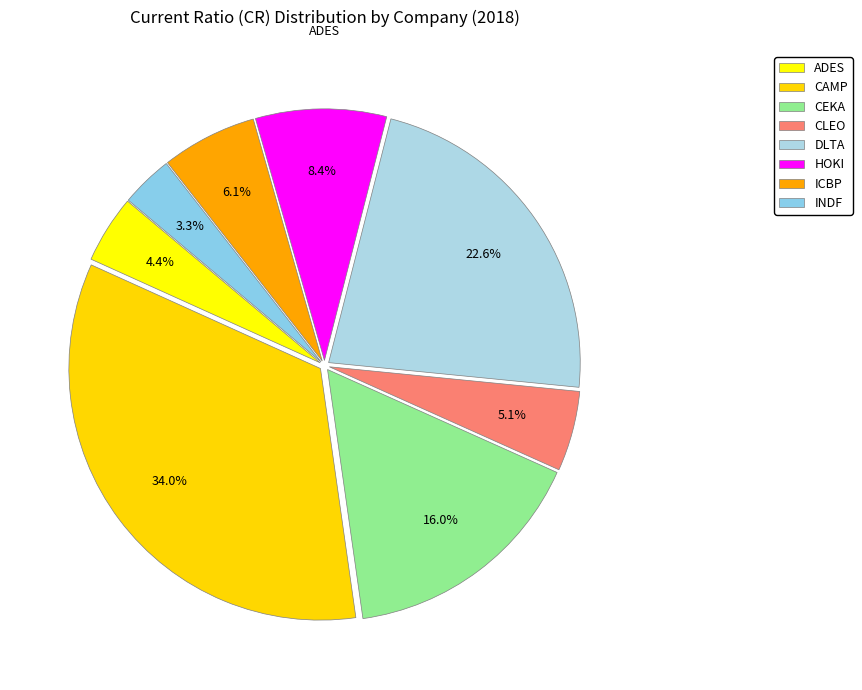

Is it true that ICBP is 6% of the pie?

True